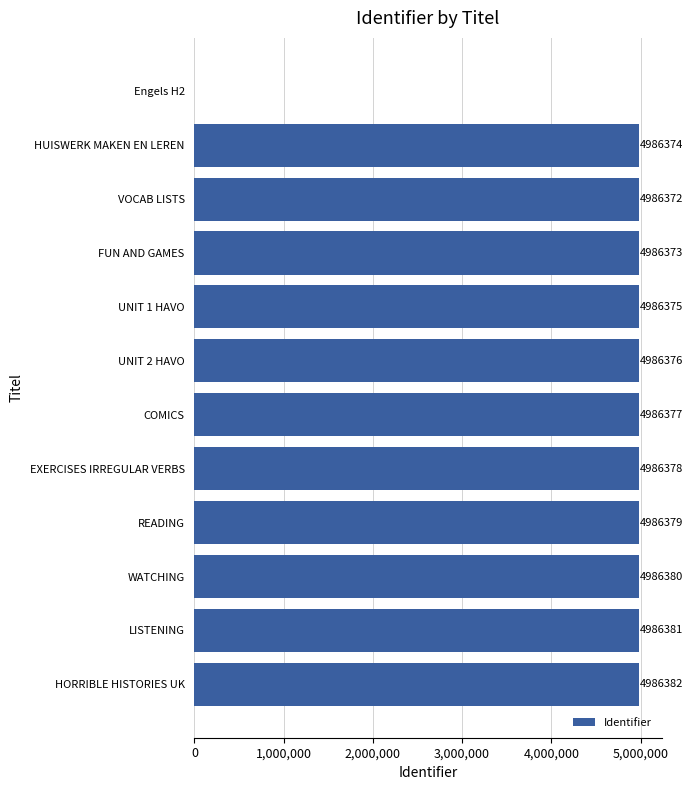

Are the bars grouped side by side (vs. stacked)?

No